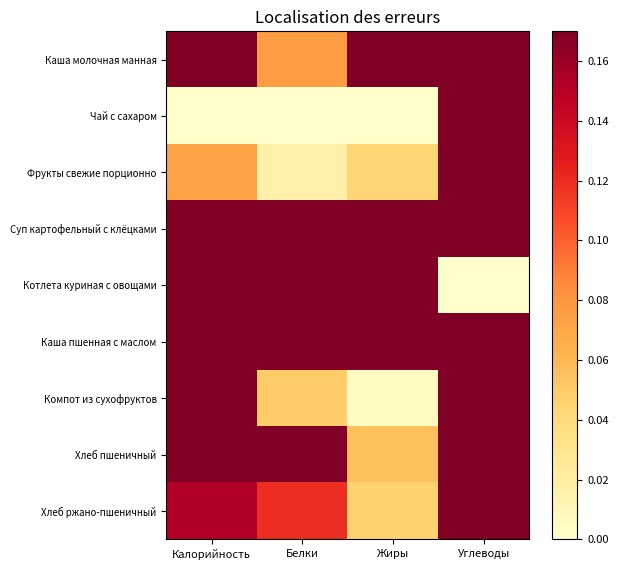

Between Белки and Калорийность, which is larger?

Калорийность